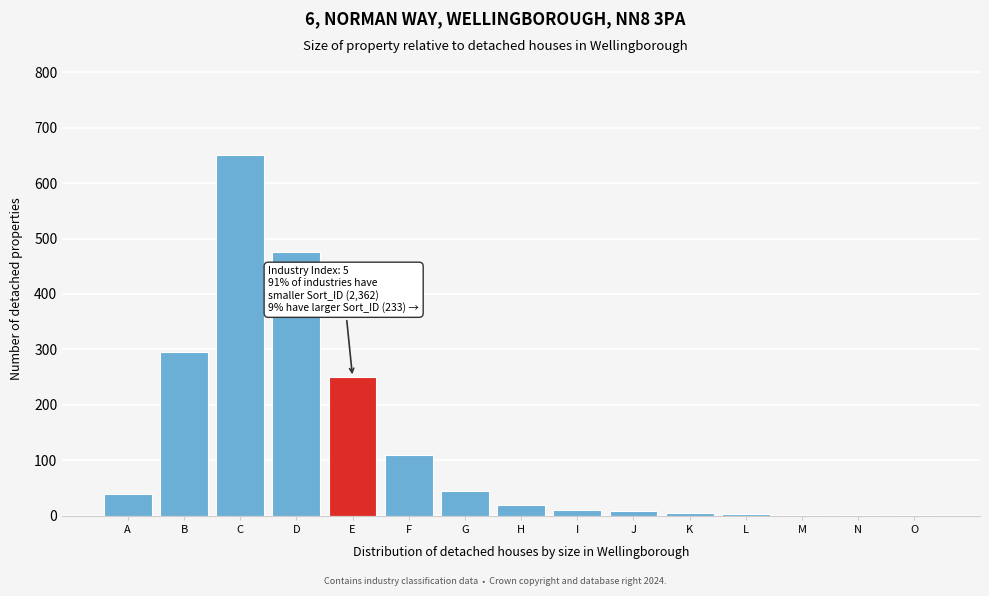

What is the sum of the values at E and C?

900